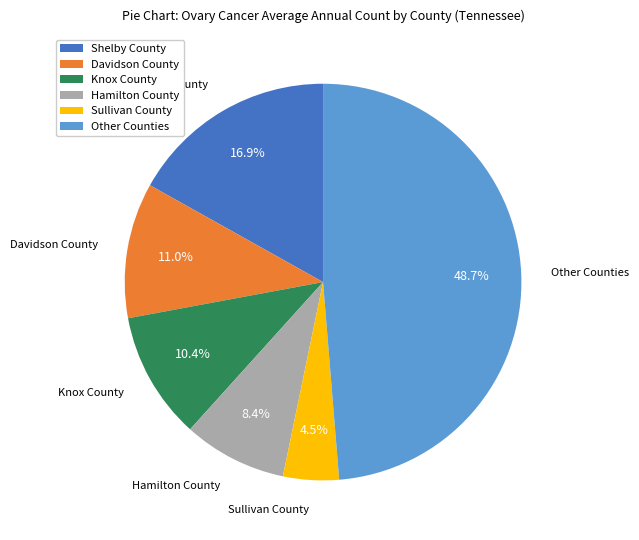

Combined, what portion of the pie is Sullivan County and Knox County?

14.9%